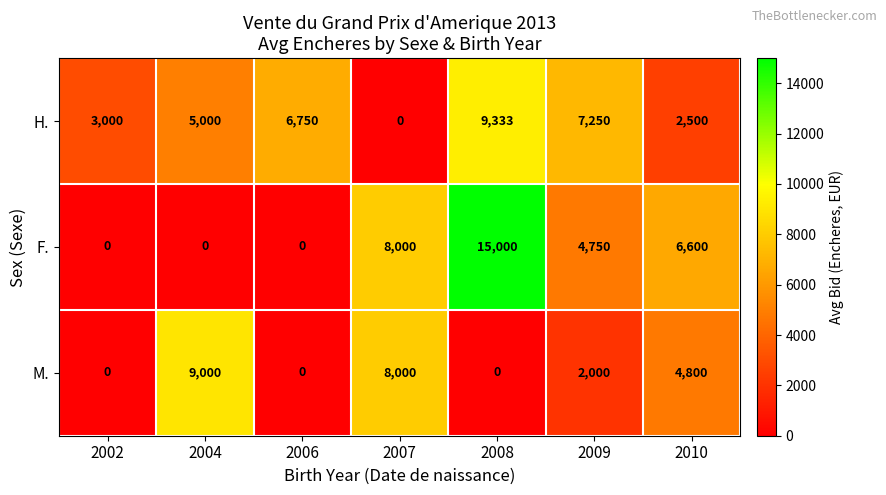

The H. series shows 9333 at 2008. True or false?

True